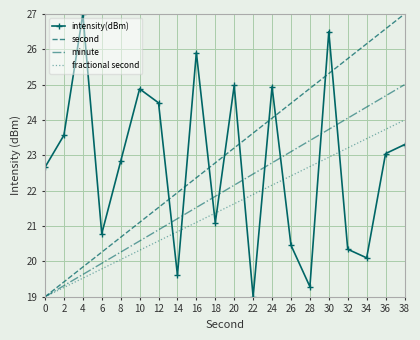

What is the spread (max minus min) of values at 38?

3.7